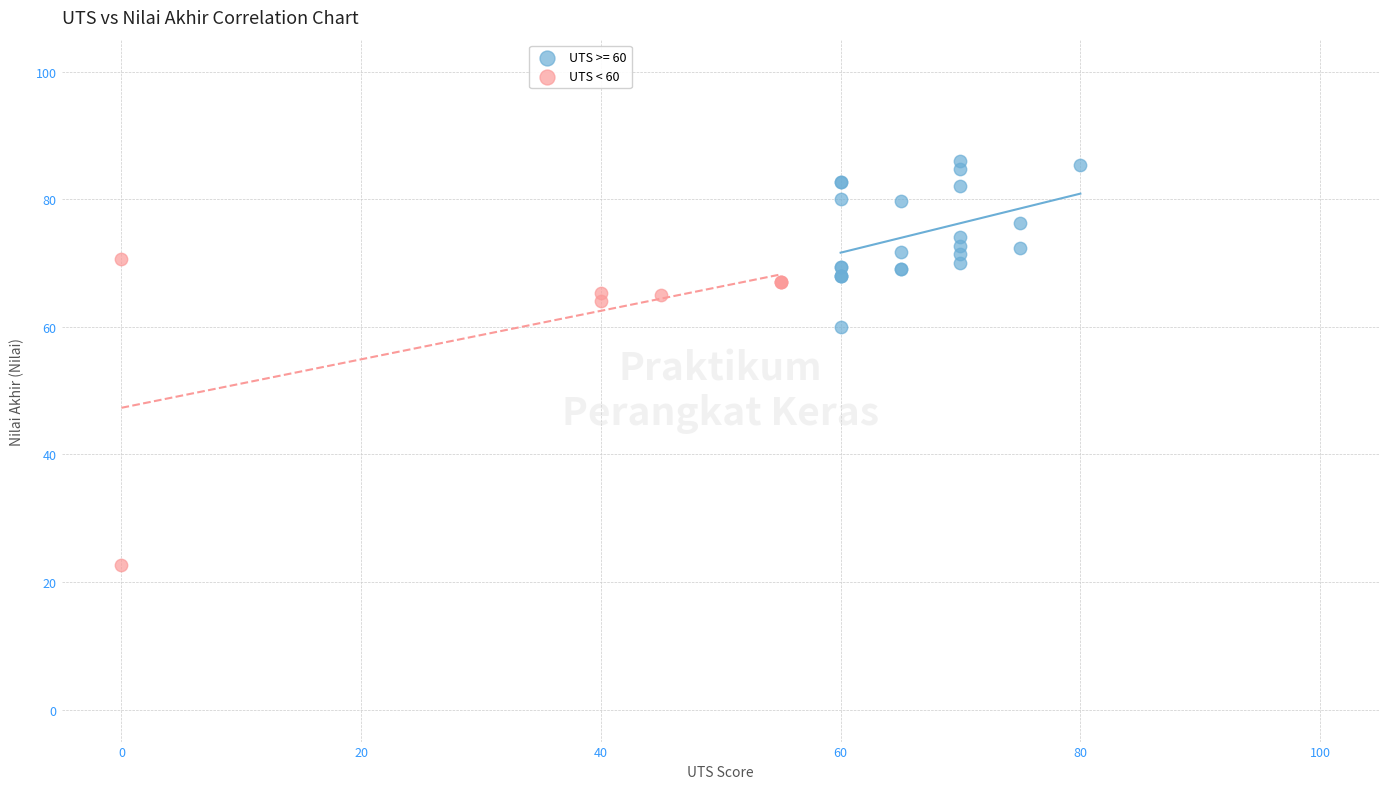

Which series contains the lowest Y value?

UTS < 60